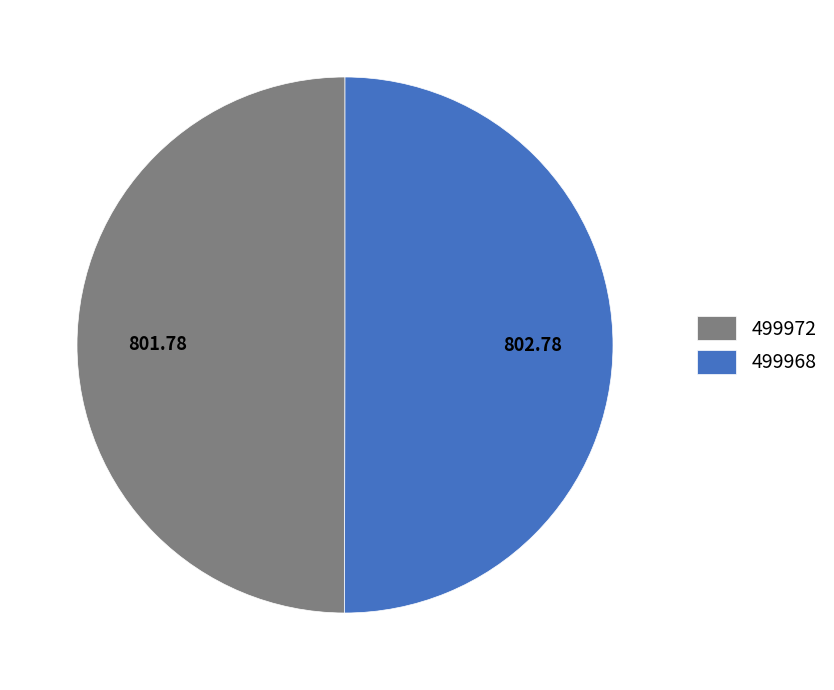

Do 499972 and 499968 together represent more than half of the pie?

Yes